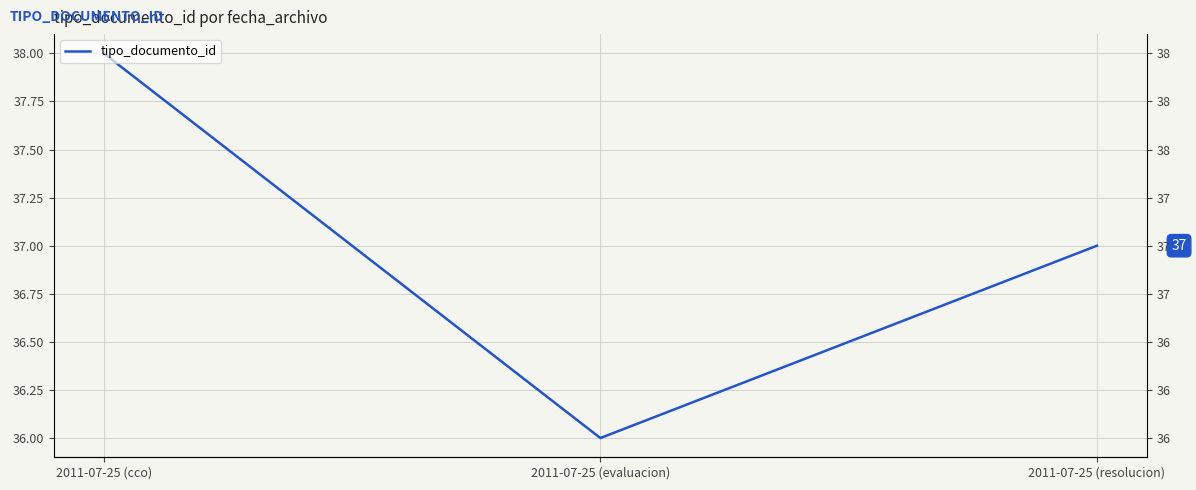

What is the change in value from 2011-07-25 (cco) to 2011-07-25 (evaluacion)?

-2